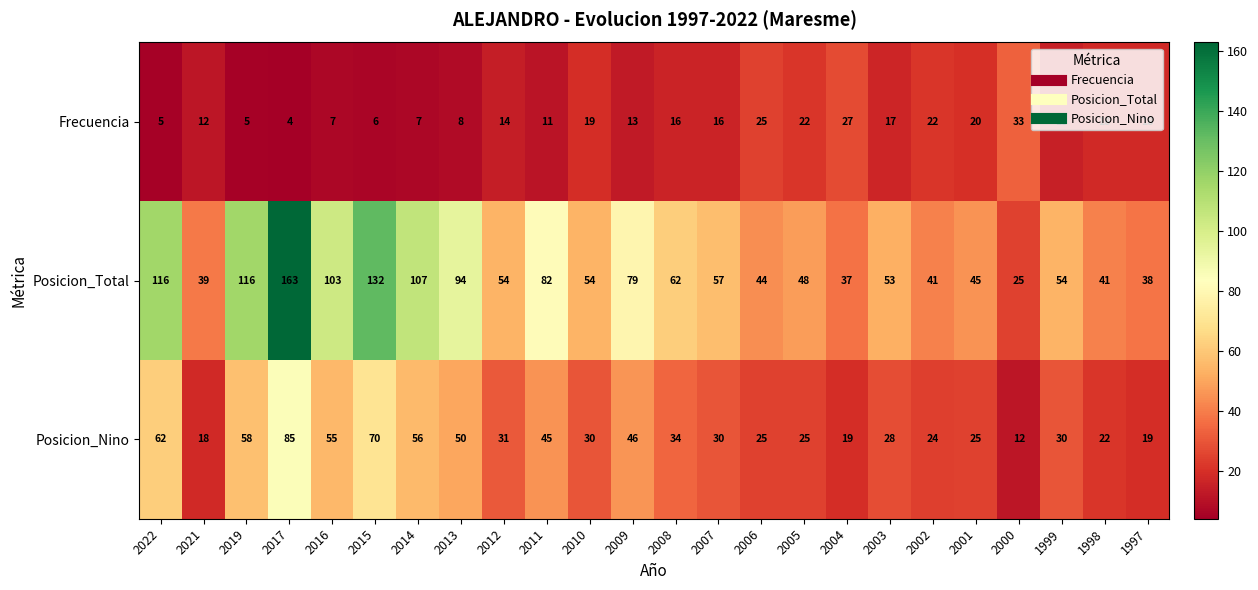

At which category does the chart reach its minimum across all series?

2017